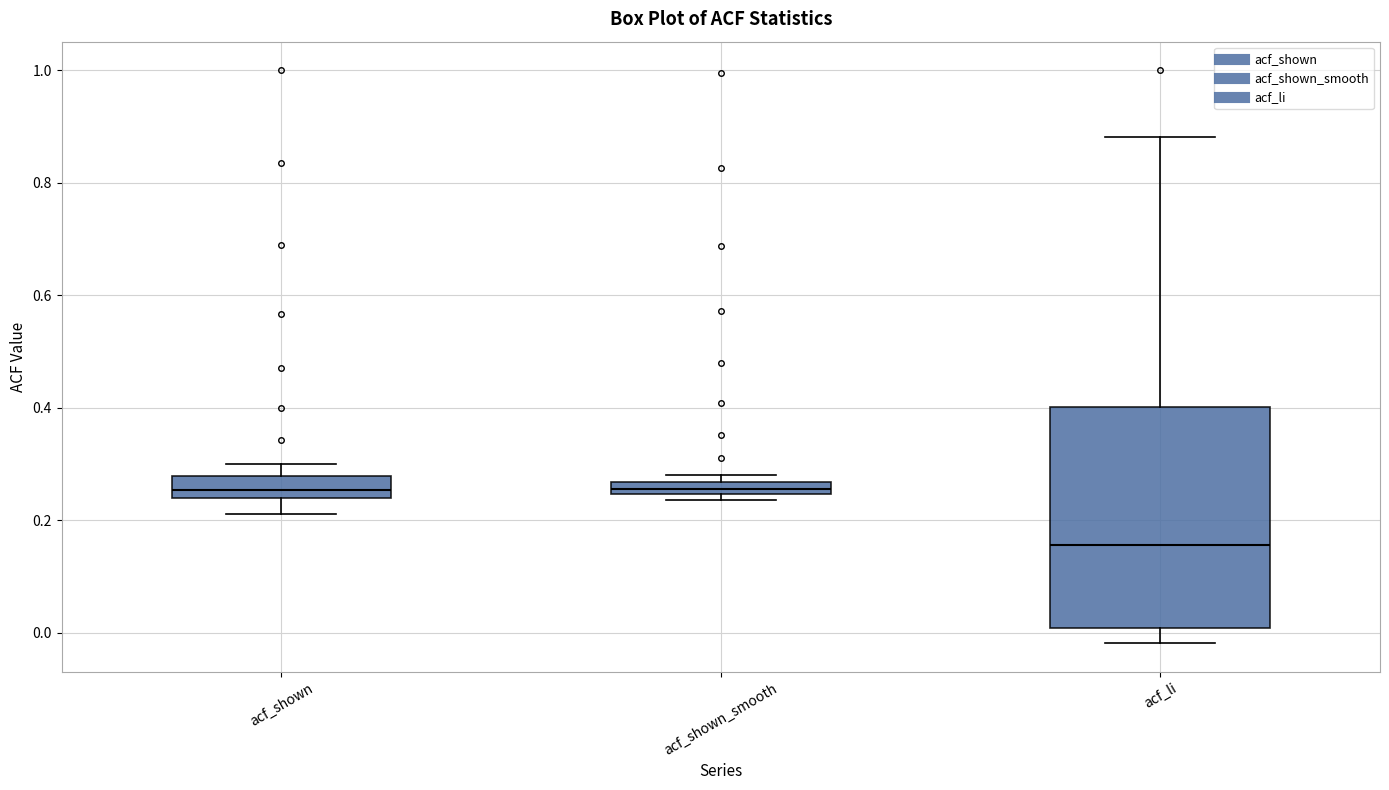

Where does the lower whisker of the box for acf_li end on the y-axis? The values are not printed on the chart, so give them approximately, as read against the axis.

-0.02